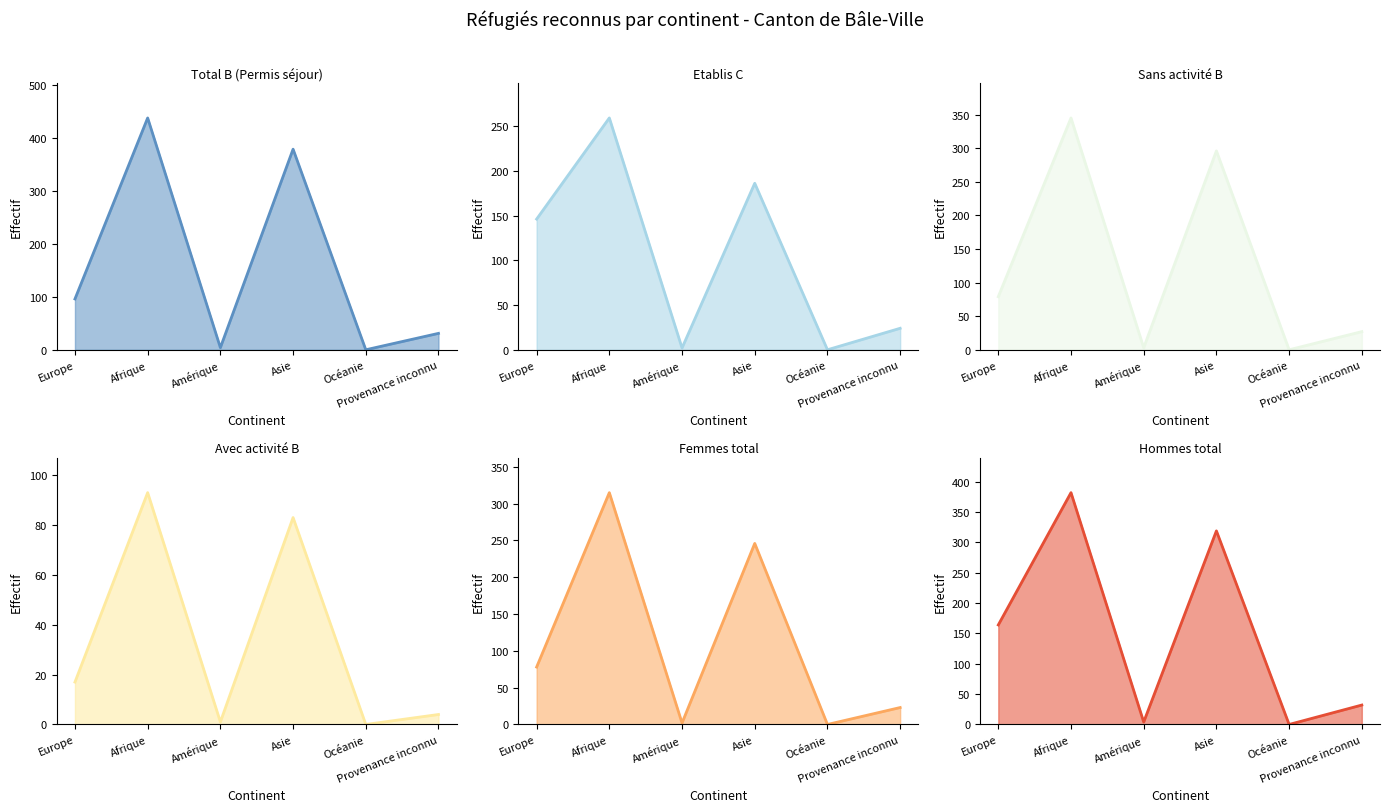

What is the maximum value shown in the chart?

438